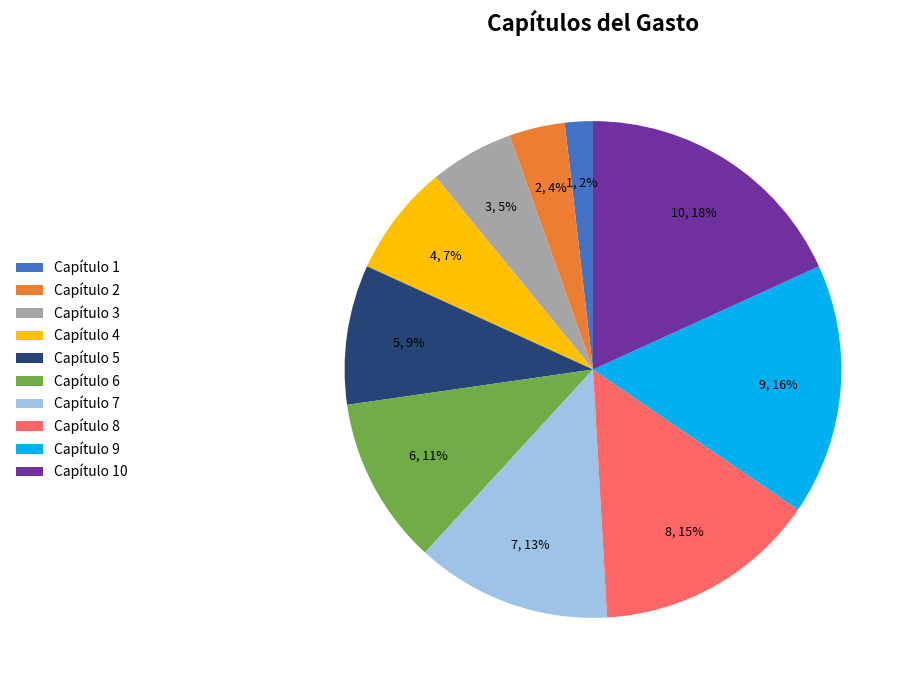

To the nearest percent, what is the difference between the largest and smallest slice percentages?

16%